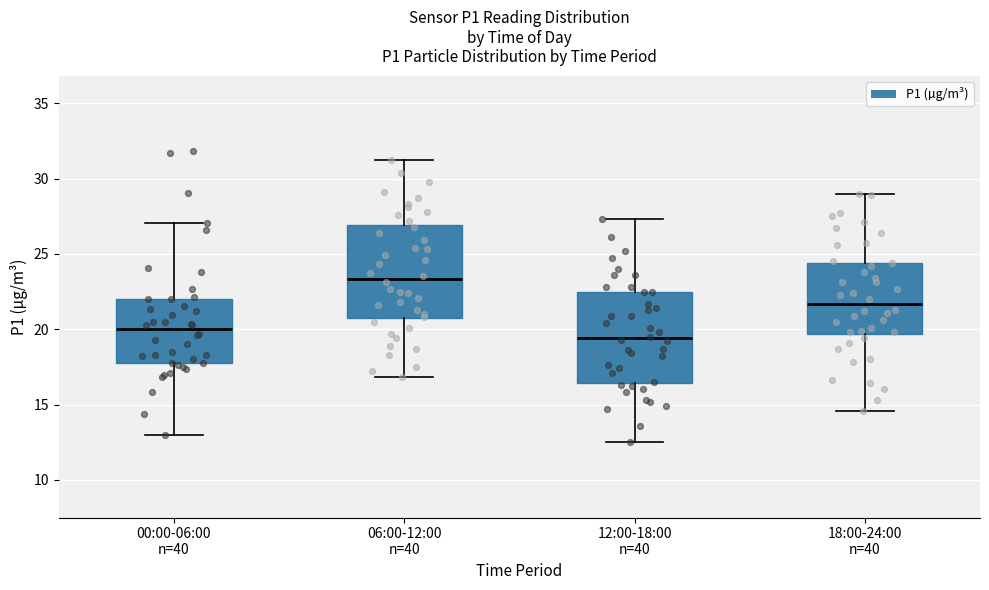

Reading left to right, transcribe this box plot: for each box, give where its median line is, the range the box spans, and where its two whiskers end, as read against the y-axis. The values are not printed on the chart, so give them approximately, as read against the axis.

00:00-06:00 n=40: median 20.0, box 17.5 to 22.0, whiskers 13.0 to 27.0
06:00-12:00 n=40: median 23.5, box 20.5 to 27.0, whiskers 17.0 to 31.0
12:00-18:00 n=40: median 19.5, box 16.5 to 22.5, whiskers 12.5 to 27.5
18:00-24:00 n=40: median 21.5, box 19.5 to 24.5, whiskers 14.5 to 29.0